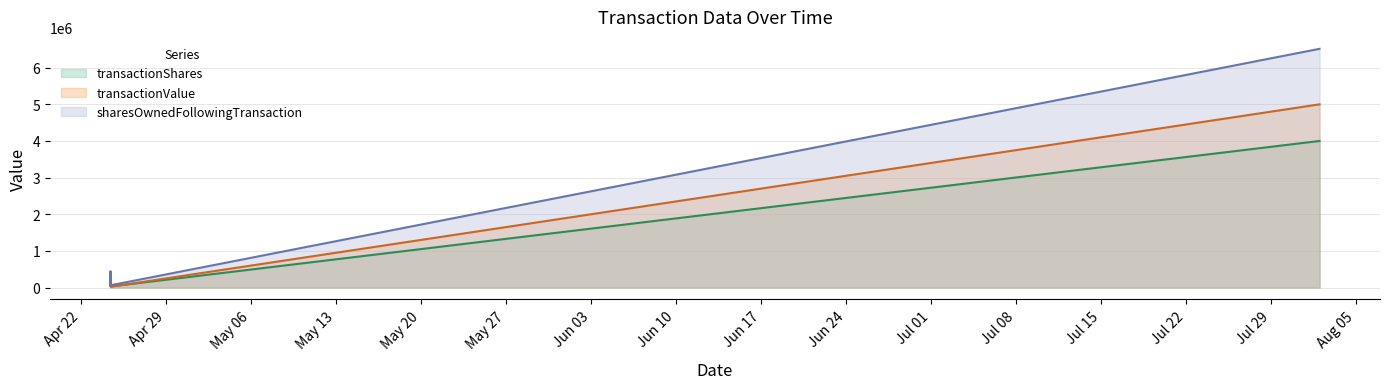

At which label does sharesOwnedFollowingTransaction reach its peak?

2023-08-02